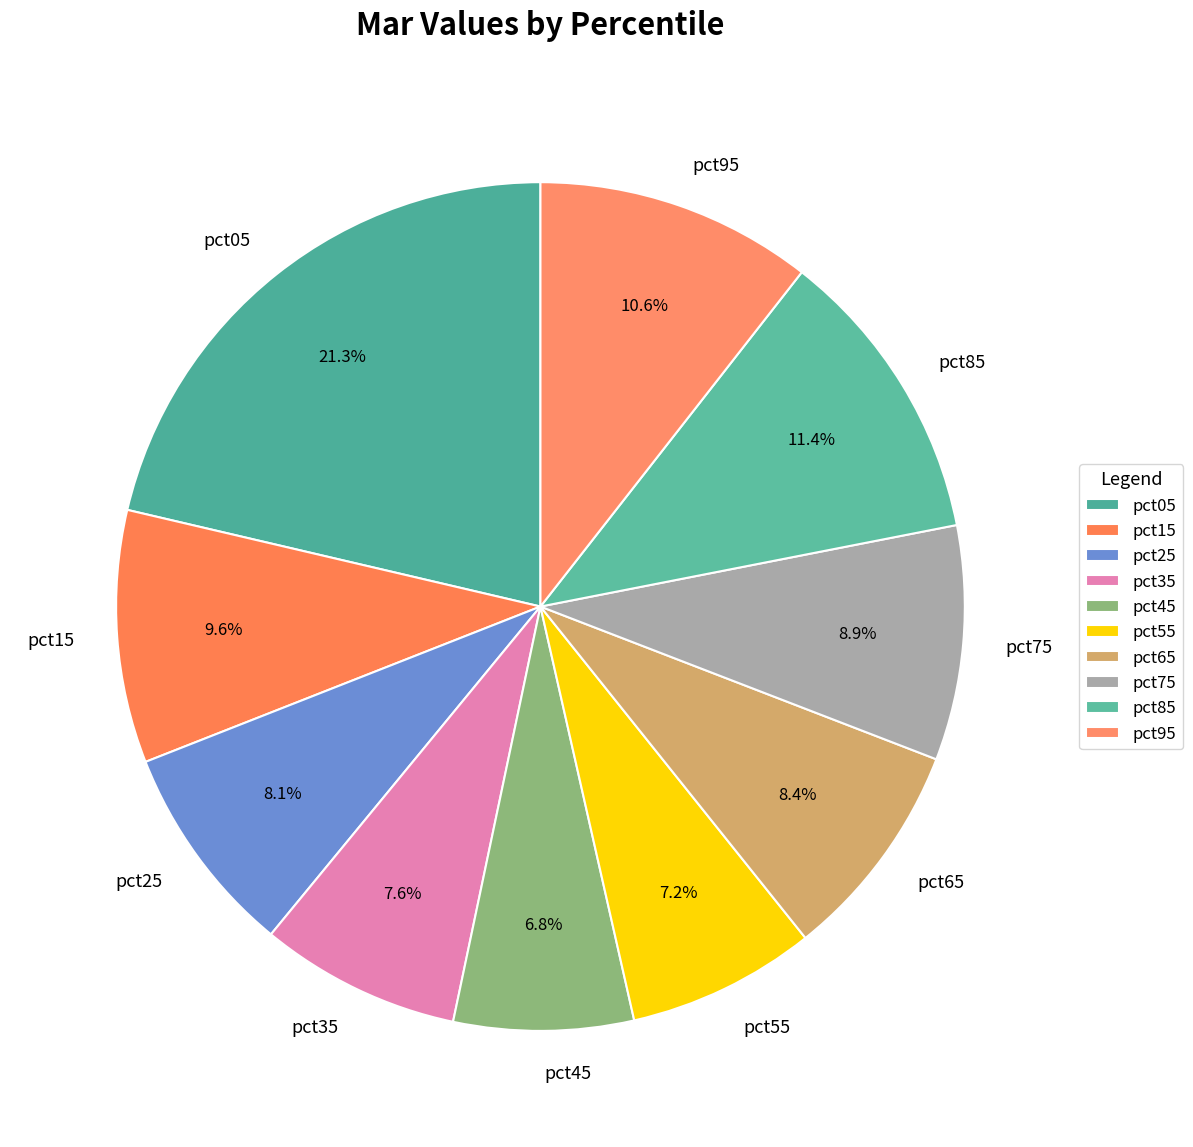

Which has a higher value, pct45 or pct85?

pct85